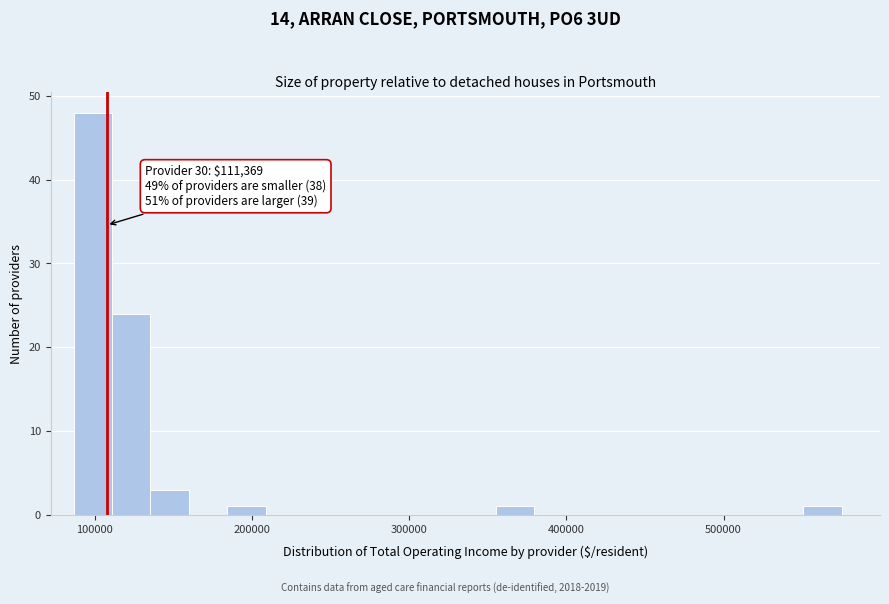

Read against the x-axis, roughly where is the centre of the tallest bar?

100000